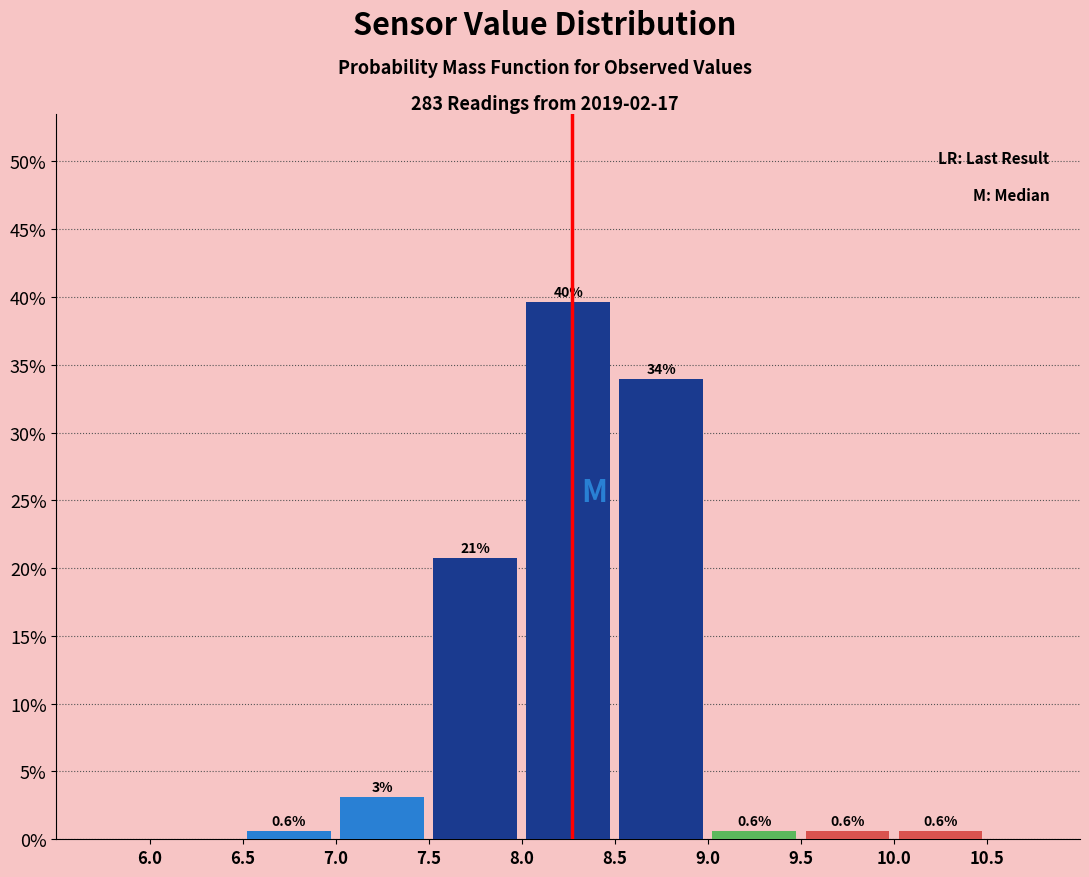

Which range on the x-axis has the tallest bar?

8.0 to 8.5